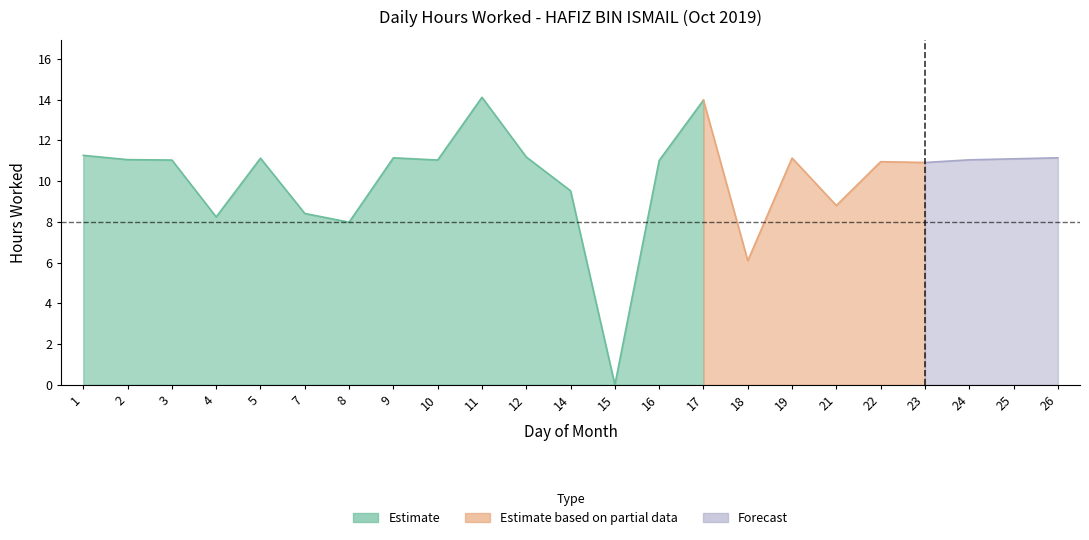

Approximately how many times larger is the value at 24 compared to 10?

1.0